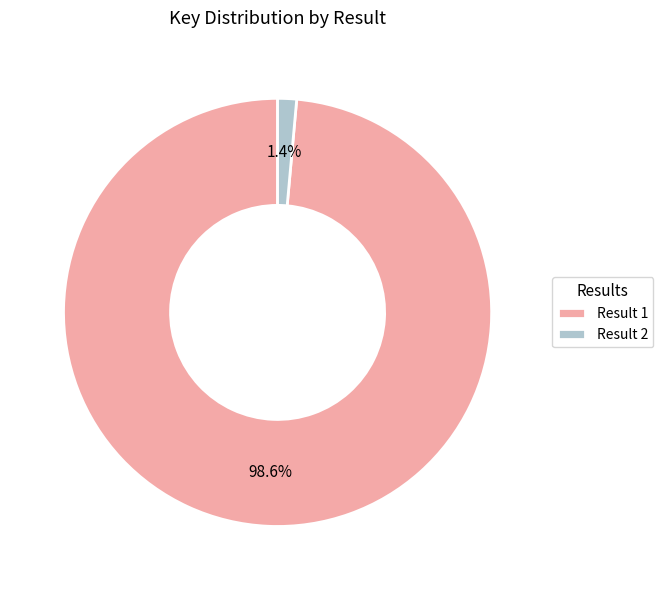

The Result 2 slice represents 1% of the pie. True or false?

True